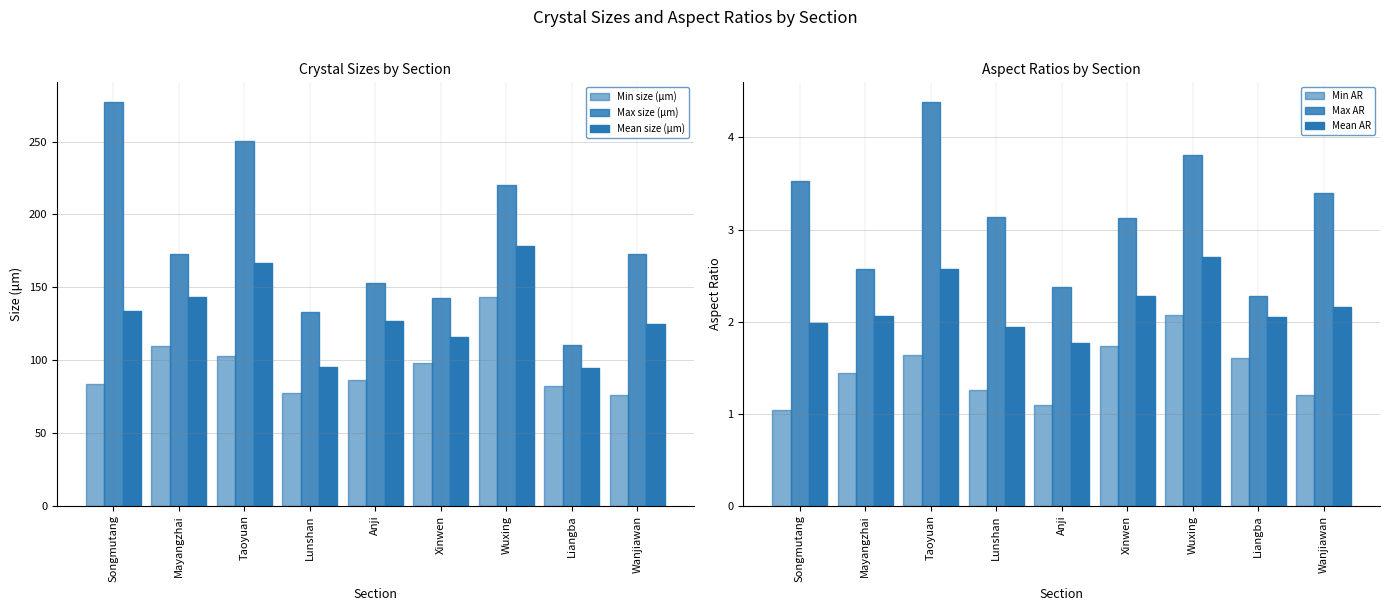

Where is Min AR nearest to the value 1?

Songmutang